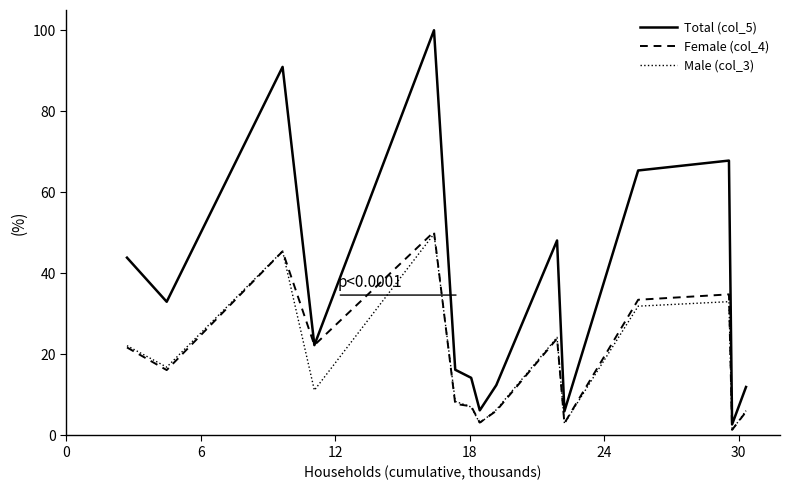

What is the maximum value for Male (col_3)?

49.7